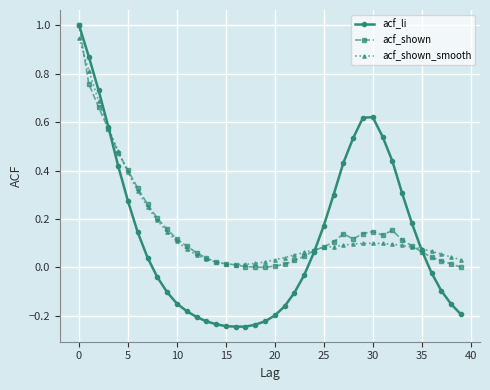

Which series has the largest range (max minus min)?

acf_li